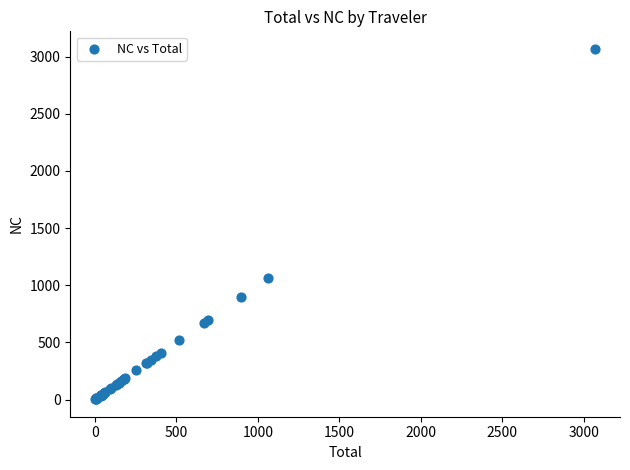

What Y value in the scatter plot is closest to 1535?

1060.5